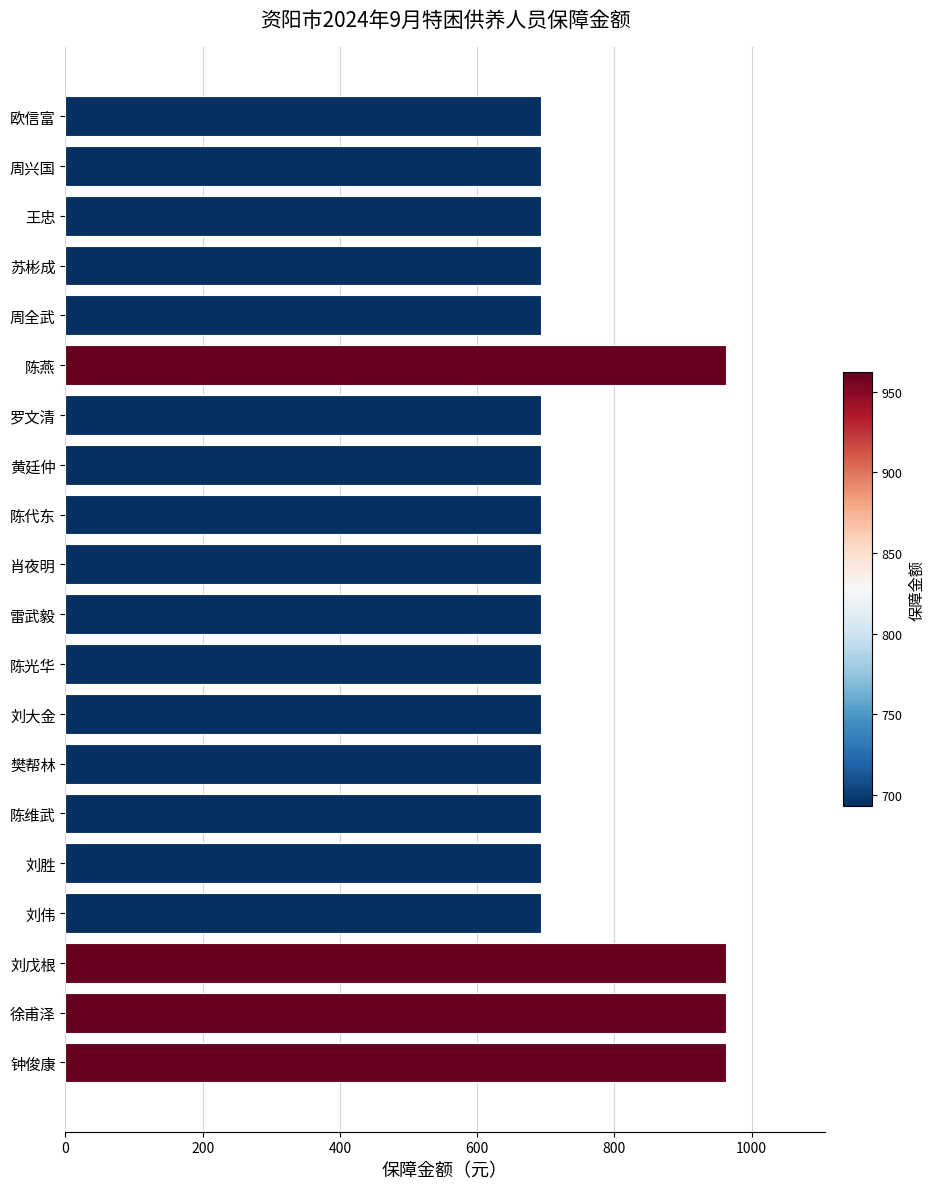

Count the number of data series in this chart.

1